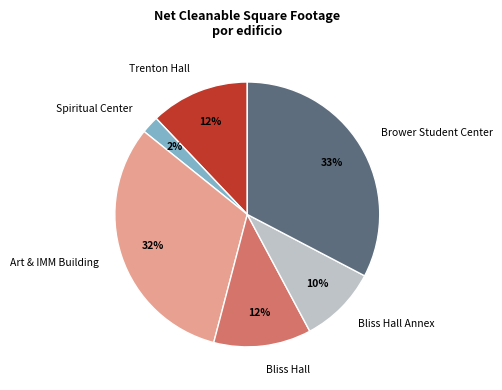

To the nearest percent, what is the average slice percentage?

17%